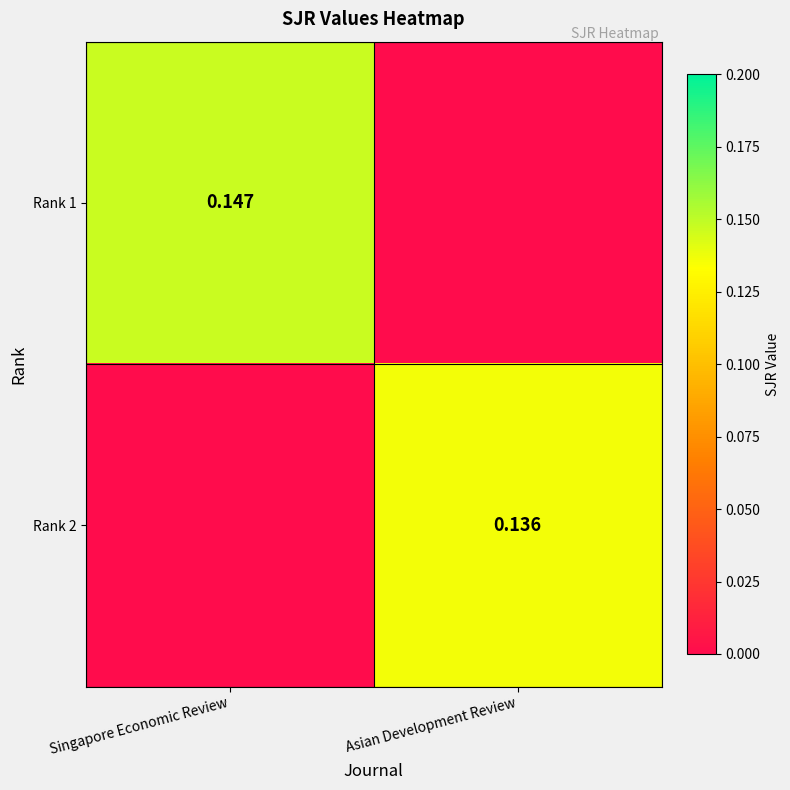

Where is Rank 1 nearest to the value 0?

Asian Development Review